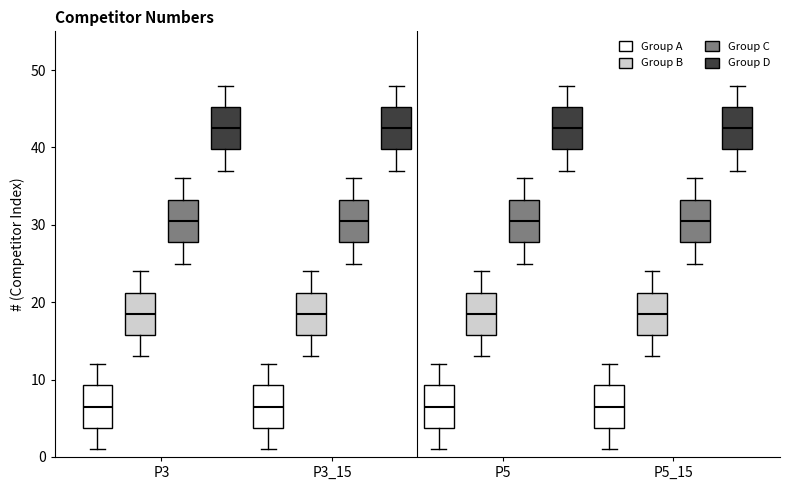

Reading left to right, read every box against the y-axis: the position of its median line, the range the box covers, and the ends of its whiskers. The values are not printed on the chart, so give them approximately, as read against the axis.

P3 (Group A): median 7, box 4 to 9, whiskers 1 to 12
P3 (Group B): median 19, box 16 to 21, whiskers 13 to 24
P3 (Group C): median 31, box 28 to 33, whiskers 25 to 36
P3 (Group D): median 43, box 40 to 45, whiskers 37 to 48
P3_15 (Group A): median 7, box 4 to 9, whiskers 1 to 12
P3_15 (Group B): median 19, box 16 to 21, whiskers 13 to 24
P3_15 (Group C): median 31, box 28 to 33, whiskers 25 to 36
P3_15 (Group D): median 43, box 40 to 45, whiskers 37 to 48
P5 (Group A): median 7, box 4 to 9, whiskers 1 to 12
P5 (Group B): median 19, box 16 to 21, whiskers 13 to 24
P5 (Group C): median 31, box 28 to 33, whiskers 25 to 36
P5 (Group D): median 43, box 40 to 45, whiskers 37 to 48
P5_15 (Group A): median 7, box 4 to 9, whiskers 1 to 12
P5_15 (Group B): median 19, box 16 to 21, whiskers 13 to 24
P5_15 (Group C): median 31, box 28 to 33, whiskers 25 to 36
P5_15 (Group D): median 43, box 40 to 45, whiskers 37 to 48